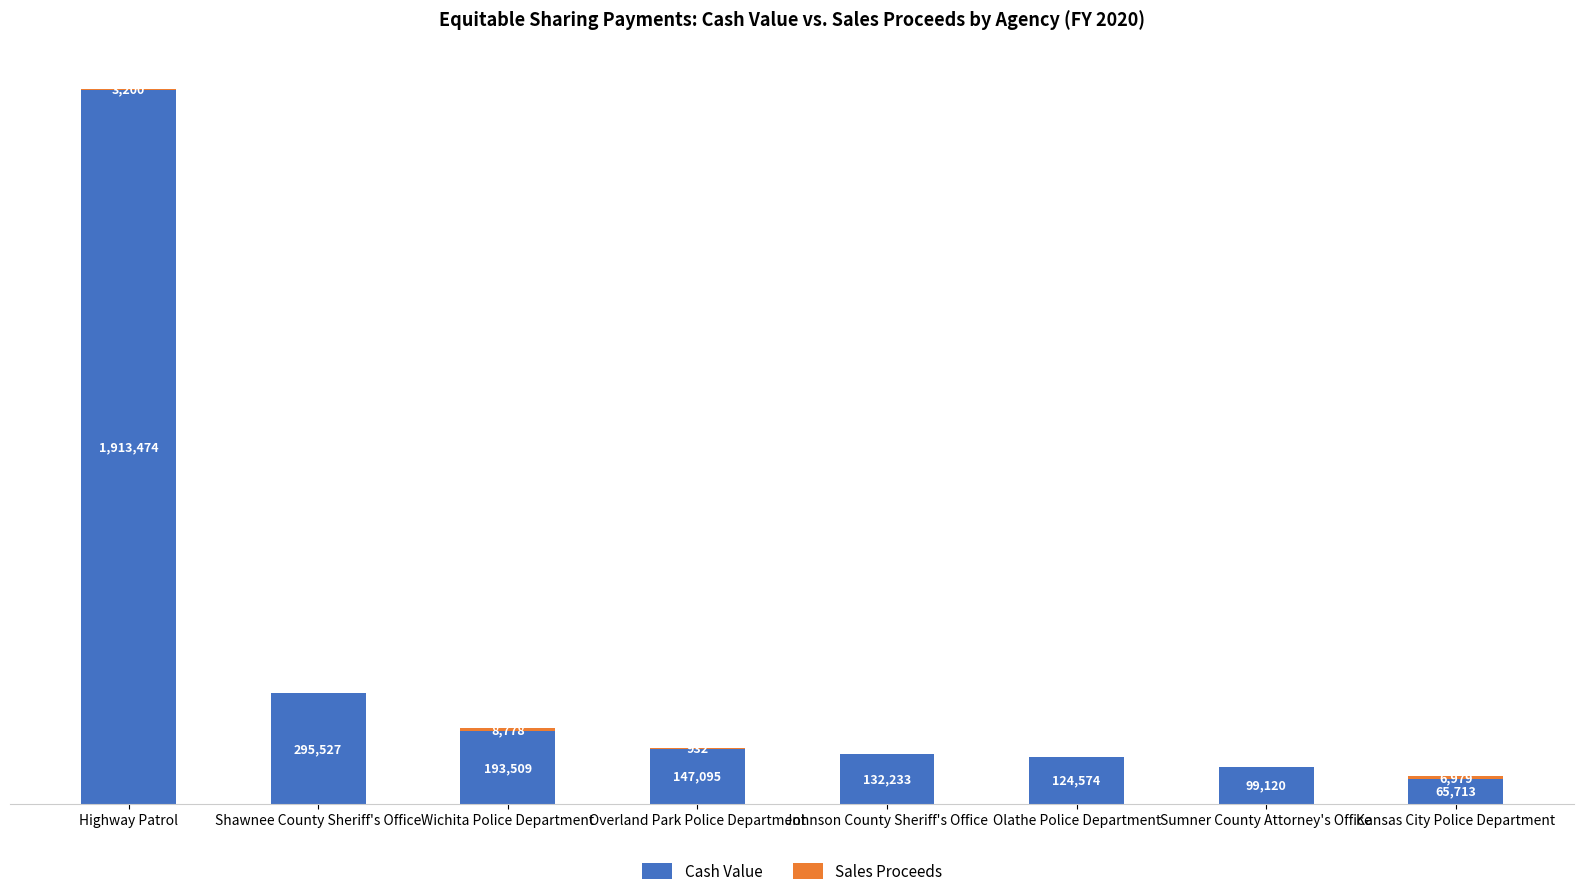

Which category has the highest value in the Cash Value series?

Highway Patrol